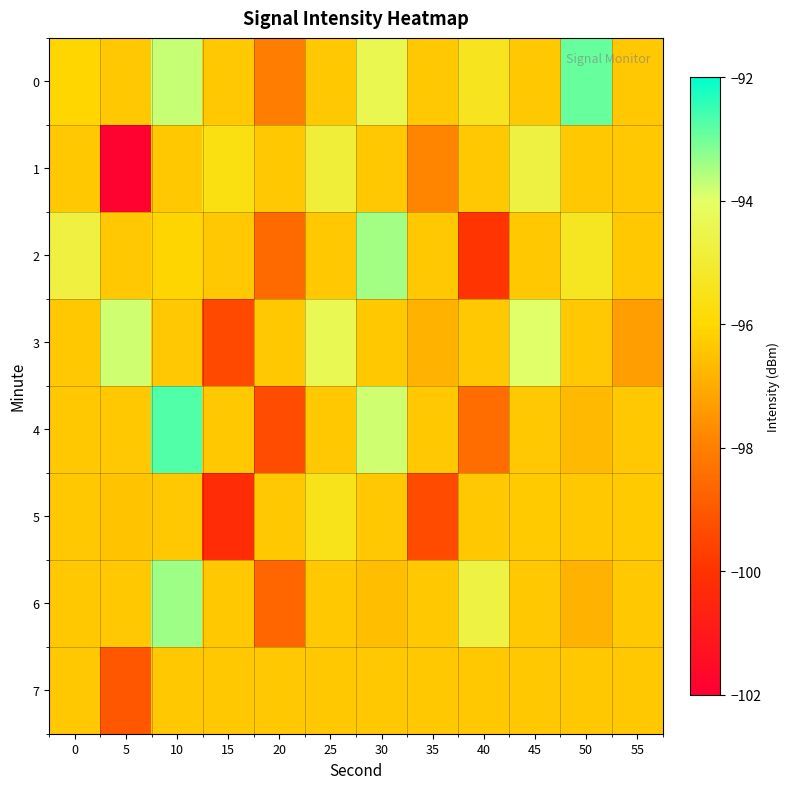

Reading left to right, list all the values displayed in this chart.

0: 0=-96.1	5=-96.3	10=-93.7	15=-96.3	20=-98.0	25=-96.3	30=-94.4	35=-96.3	40=-95.4	45=-96.3	50=-92.9	55=-96.3
1: 0=-96.3	5=-101.9	10=-96.3	15=-95.6	20=-96.3	25=-94.9	30=-96.3	35=-97.9	40=-96.3	45=-94.7	50=-96.3	55=-96.3
2: 0=-94.7	5=-96.3	10=-96.1	15=-96.3	20=-98.6	25=-96.3	30=-93.4	35=-96.3	40=-99.9	45=-96.3	50=-95.3	55=-96.3
3: 0=-96.3	5=-93.8	10=-96.3	15=-99.5	20=-96.3	25=-94.3	30=-96.3	35=-96.8	40=-96.3	45=-94.0	50=-96.3	55=-97.3
4: 0=-96.3	5=-96.3	10=-92.7	15=-96.3	20=-99.3	25=-96.3	30=-93.8	35=-96.3	40=-98.5	45=-96.3	50=-96.7	55=-96.3
5: 0=-96.3	5=-96.5	10=-96.3	15=-100.3	20=-96.3	25=-95.5	30=-96.3	35=-99.3	40=-96.3	45=-96.3	50=-96.3	55=-96.3
6: 0=-96.3	5=-96.3	10=-93.4	15=-96.3	20=-98.7	25=-96.3	30=-96.6	35=-96.3	40=-94.7	45=-96.3	50=-96.9	55=-96.3
7: 0=-96.3	5=-99.1	10=-96.3	15=-96.3	20=-96.3	25=-96.3	30=-96.3	35=-96.3	40=-96.3	45=-96.3	50=-96.3	55=-96.3